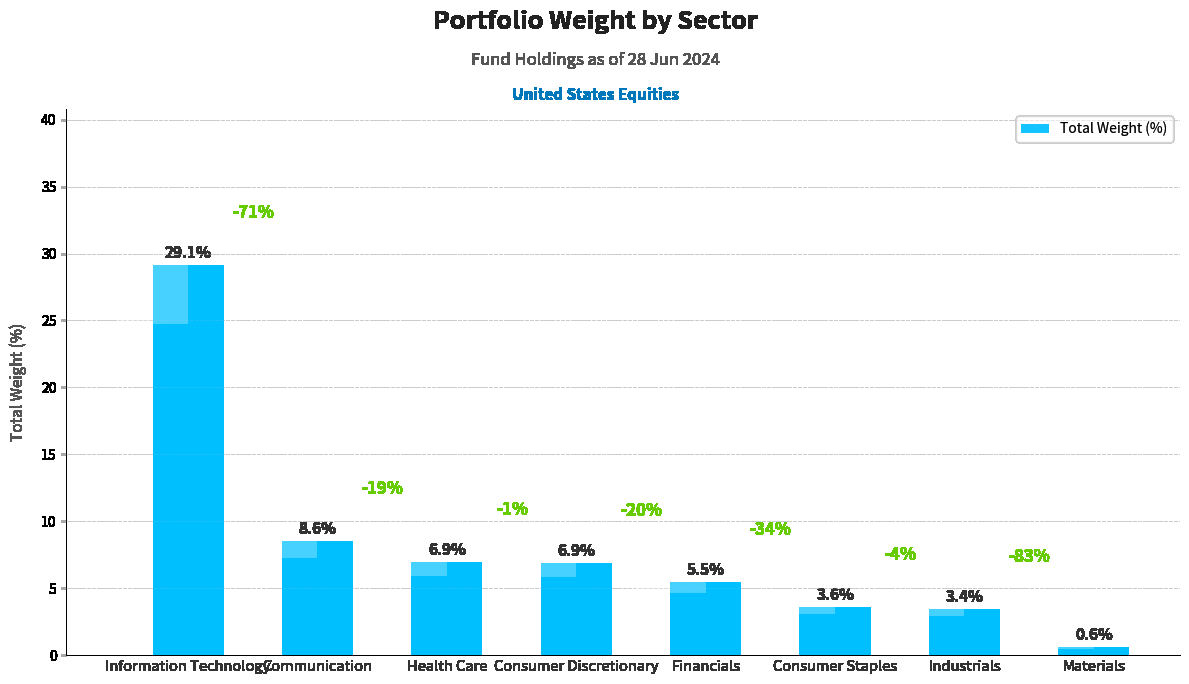

Reading right to left, list all the values displayed in this chart.

Materials=0.6	Industrials=3.4	Consumer Staples=3.6	Financials=5.5	Consumer Discretionary=6.9	Health Care=6.9	Communication=8.6	Information Technology=29.1